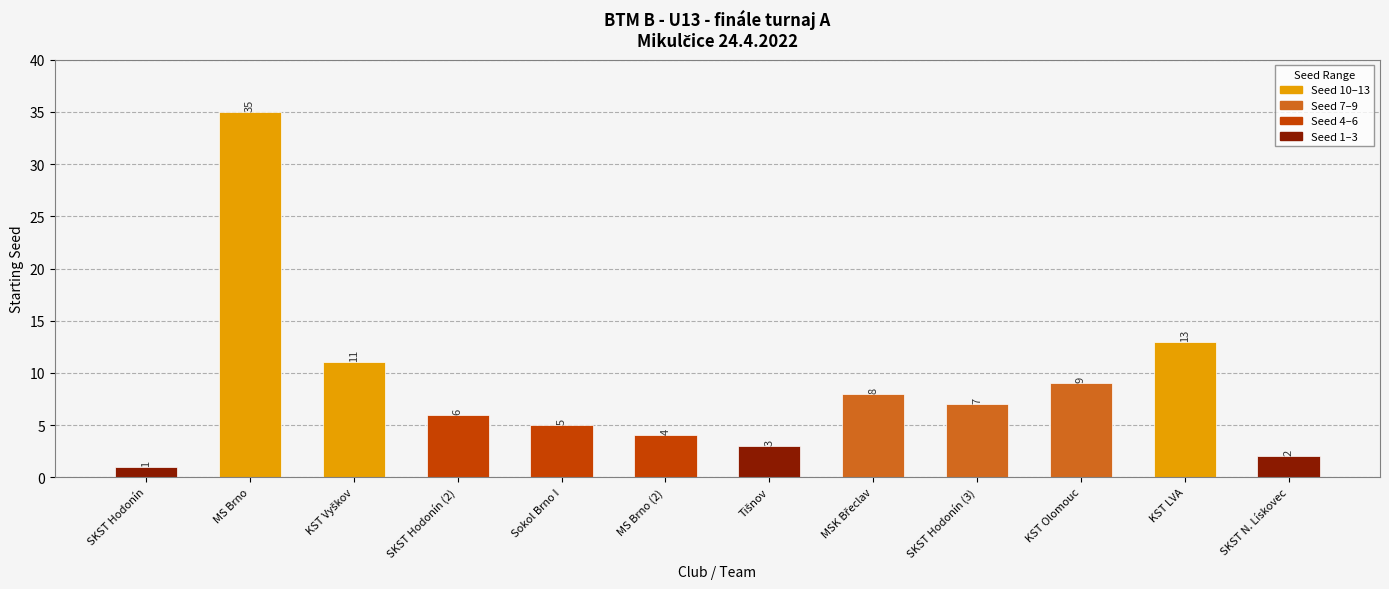

What is the label of the 4th bar from the left?

SKST Hodonín (2)